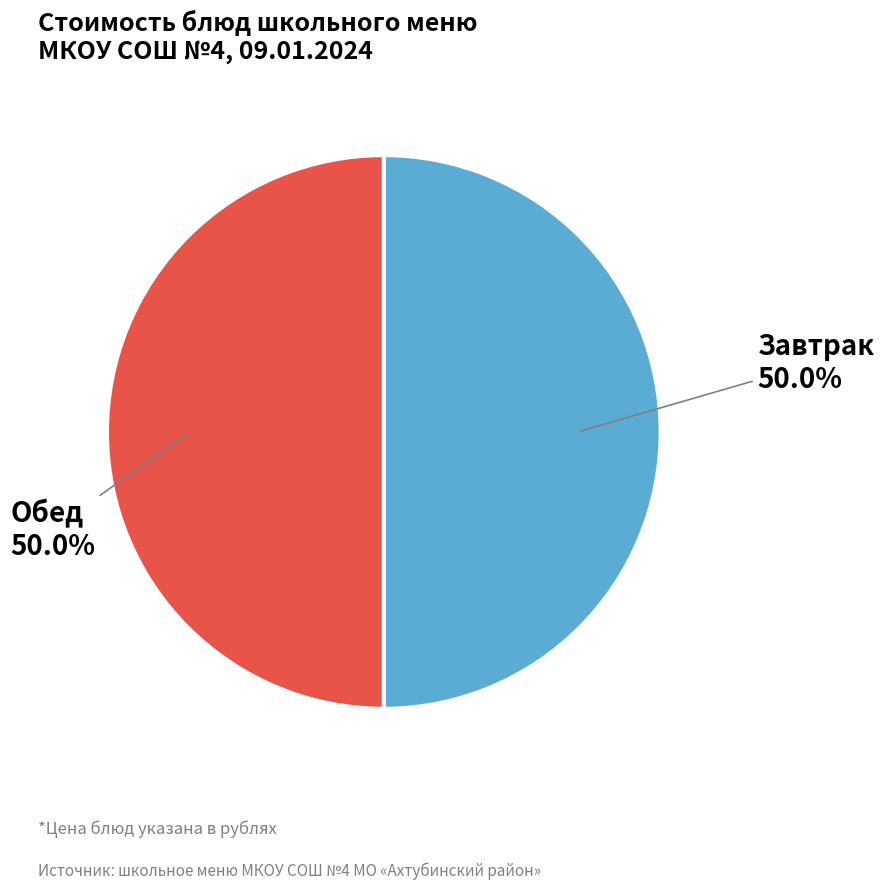

How many slices are in this pie chart?

2